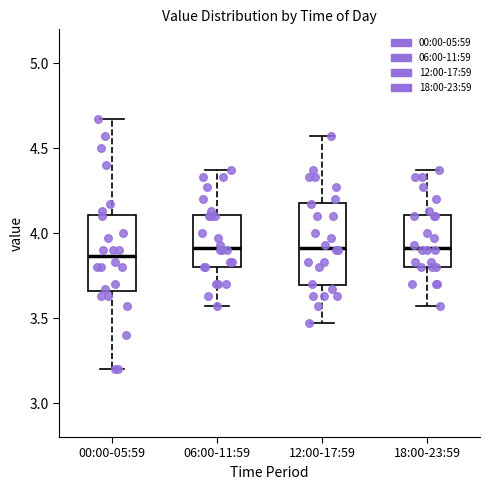

Reading left to right, transcribe this box plot: for each box, give where its median line is, the range the box spans, and where its two whiskers end, as read against the y-axis. The values are not printed on the chart, so give them approximately, as read against the axis.

00:00-05:59: median 3.85, box 3.65 to 4.10, whiskers 3.20 to 4.65
06:00-11:59: median 3.90, box 3.80 to 4.10, whiskers 3.55 to 4.35
12:00-17:59: median 3.90, box 3.70 to 4.20, whiskers 3.45 to 4.55
18:00-23:59: median 3.90, box 3.80 to 4.10, whiskers 3.55 to 4.35